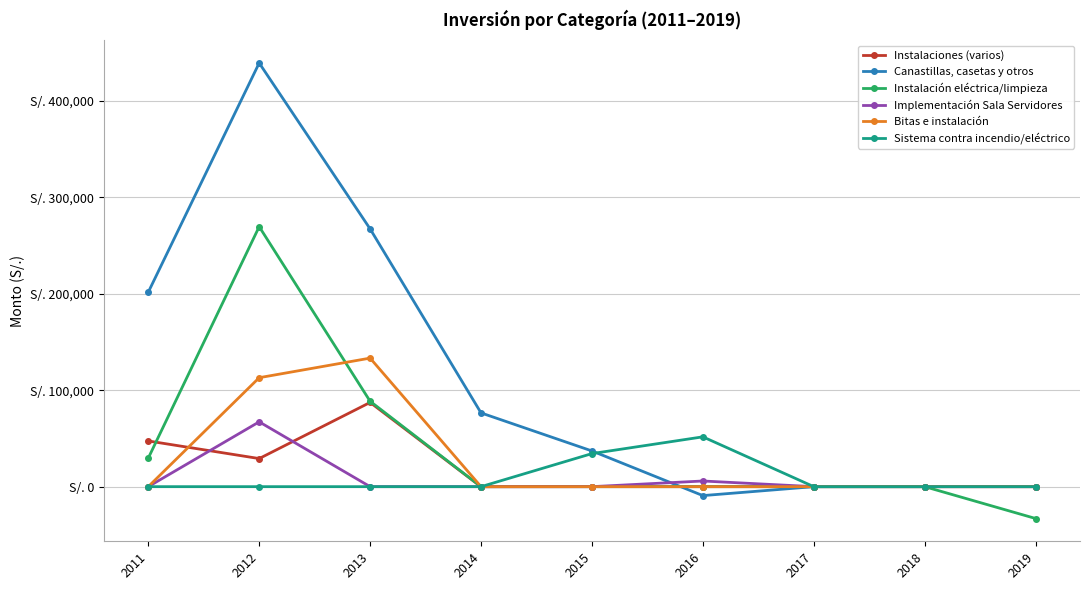

At 2019, list the series in order from largest to smallest.

Instalaciones (varios), Canastillas, casetas y otros, Implementación Sala Servidores, Bitas e instalación, Sistema contra incendio/eléctrico, Instalación eléctrica/limpieza